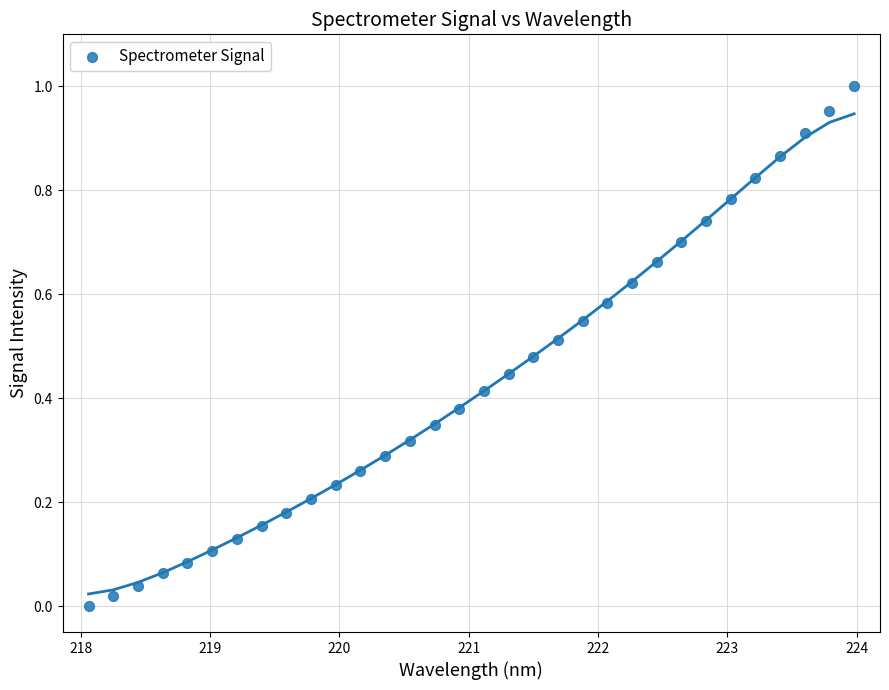

What is the range of X values (max minus min)?

5.9